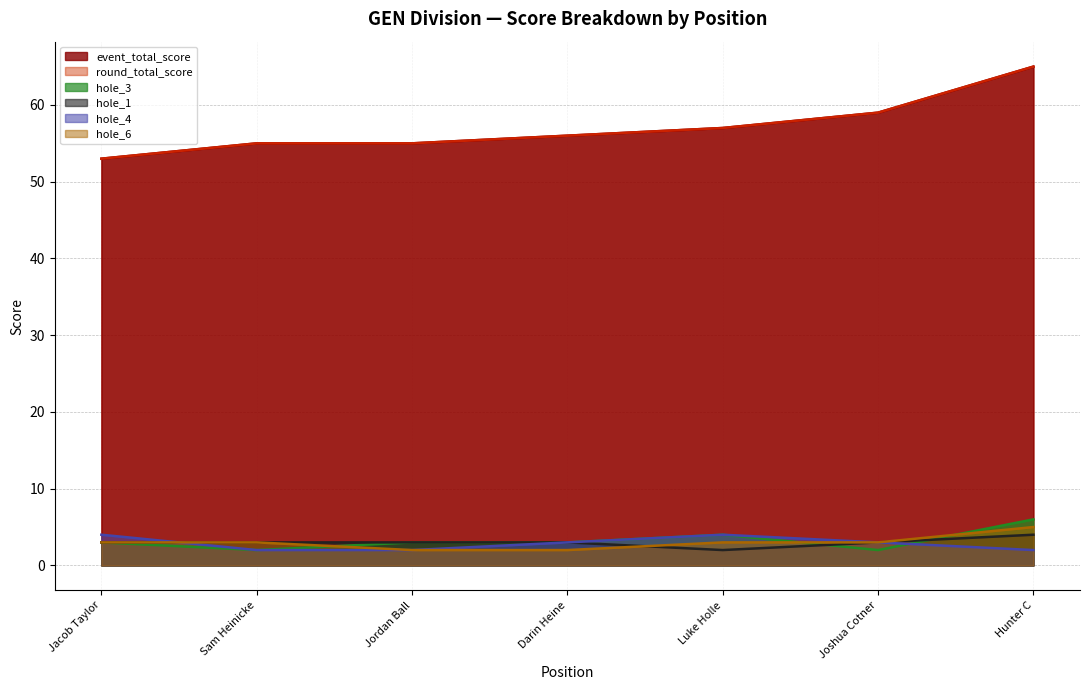

What is the lowest value of the hole_1 series?

2